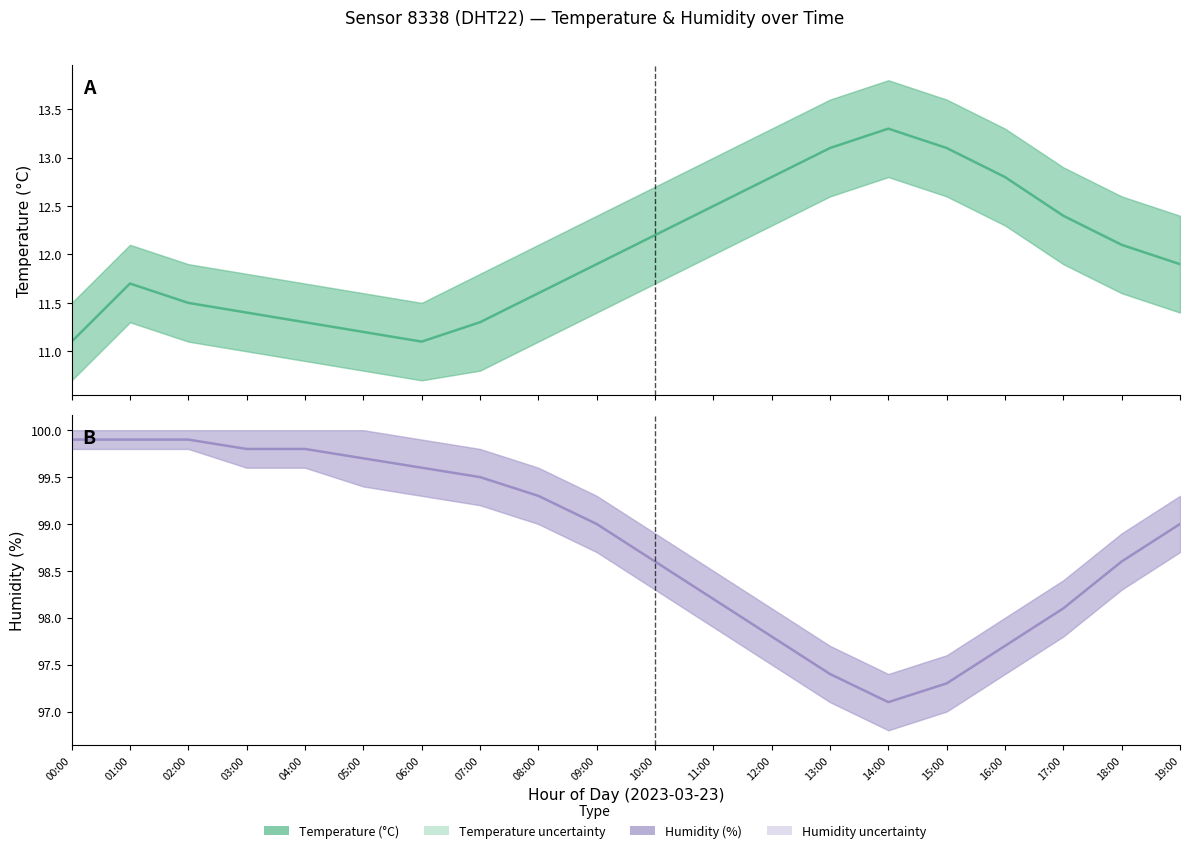

Rank the categories by humidity value from lowest to highest.

14:00, 15:00, 13:00, 16:00, 12:00, 17:00, 11:00, 10:00, 18:00, 09:00, 19:00, 08:00, 07:00, 06:00, 05:00, 03:00, 04:00, 00:00, 01:00, 02:00